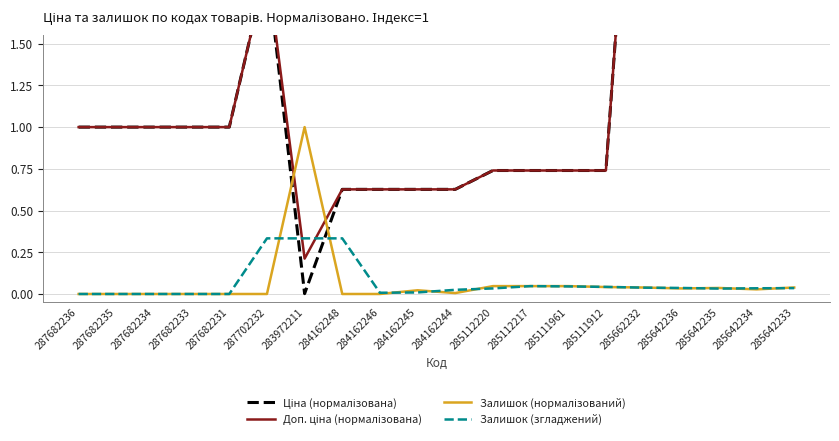

Reading left to right, list all the values displayed in this chart.

Ціна (нормалізована): 287682236=1.0	287682235=1.0	287682234=1.0	287682233=1.0	287682231=1.0	287702232=2.0	283972211=0.0	284162248=0.6	284162246=0.6	284162245=0.6	284162244=0.6	285112220=0.7	285112217=0.7	285111961=0.7	285111912=0.7	285662232=3.9	285642236=2.0	285642235=2.0	285642234=2.0	285642233=2.0
Доп. ціна (нормалізована): 287682236=1.0	287682235=1.0	287682234=1.0	287682233=1.0	287682231=1.0	287702232=2.0	283972211=0.2	284162248=0.6	284162246=0.6	284162245=0.6	284162244=0.6	285112220=0.7	285112217=0.7	285111961=0.7	285111912=0.7	285662232=3.9	285642236=2.0	285642235=2.0	285642234=2.0	285642233=2.0
Залишок (нормалізований): 287682236=0.0	287682235=0.0	287682234=0.0	287682233=0.0	287682231=0.0	287702232=0.0	283972211=1.0	284162248=0.0	284162246=0.0	284162245=0.0	284162244=0.0	285112220=0.0	285112217=0.0	285111961=0.0	285111912=0.0	285662232=0.0	285642236=0.0	285642235=0.0	285642234=0.0	285642233=0.0
Залишок (згладжений): 287682236=0.0	287682235=0.0	287682234=0.0	287682233=0.0	287682231=0.0	287702232=0.3	283972211=0.3	284162248=0.3	284162246=0.0	284162245=0.0	284162244=0.0	285112220=0.0	285112217=0.0	285111961=0.0	285111912=0.0	285662232=0.0	285642236=0.0	285642235=0.0	285642234=0.0	285642233=0.0